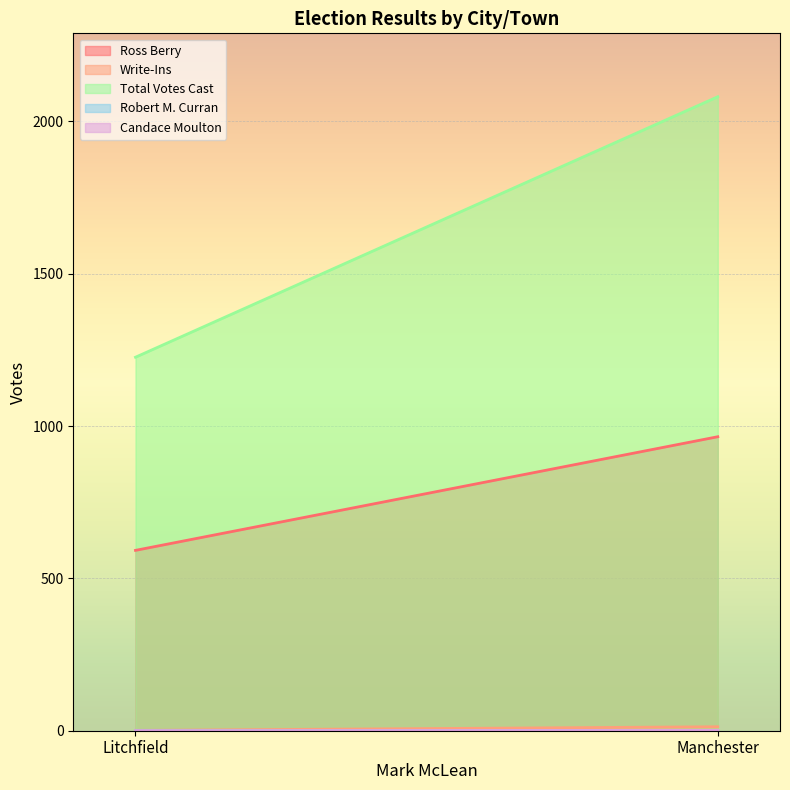

Does the chart display data point markers on the line(s)?

No